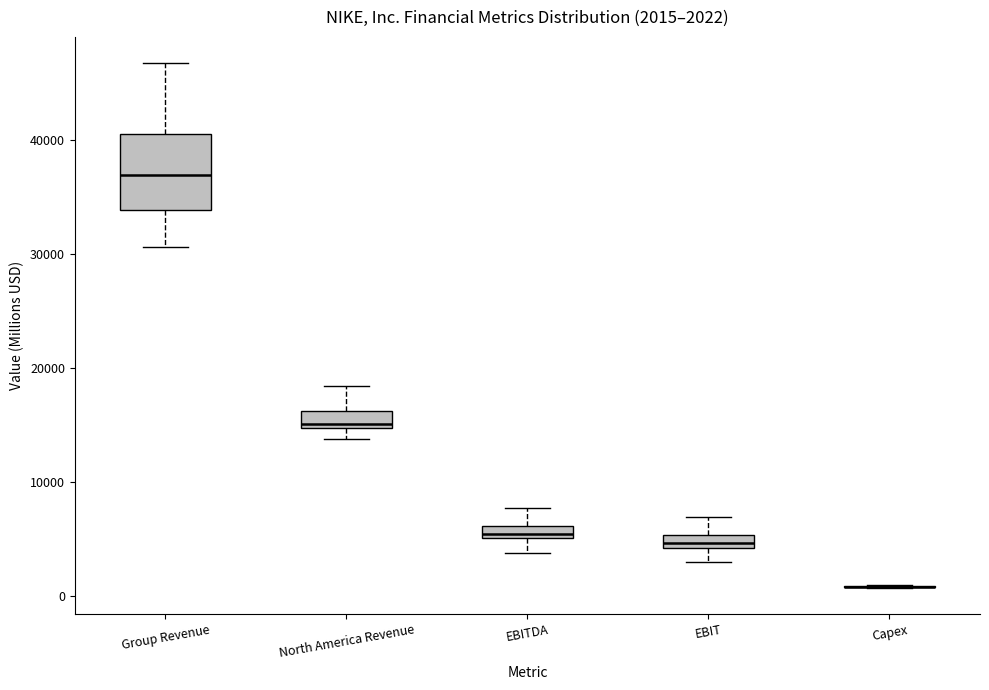

Which box is the tallest, from its lower edge to its upper edge?

Group Revenue